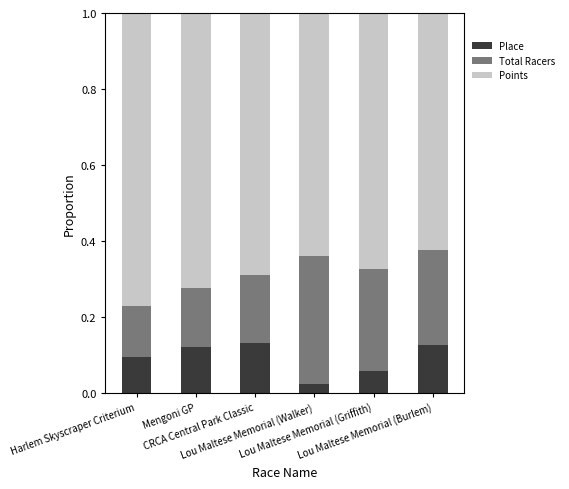

What are all the series names shown in the legend?

Place, Total Racers, Points